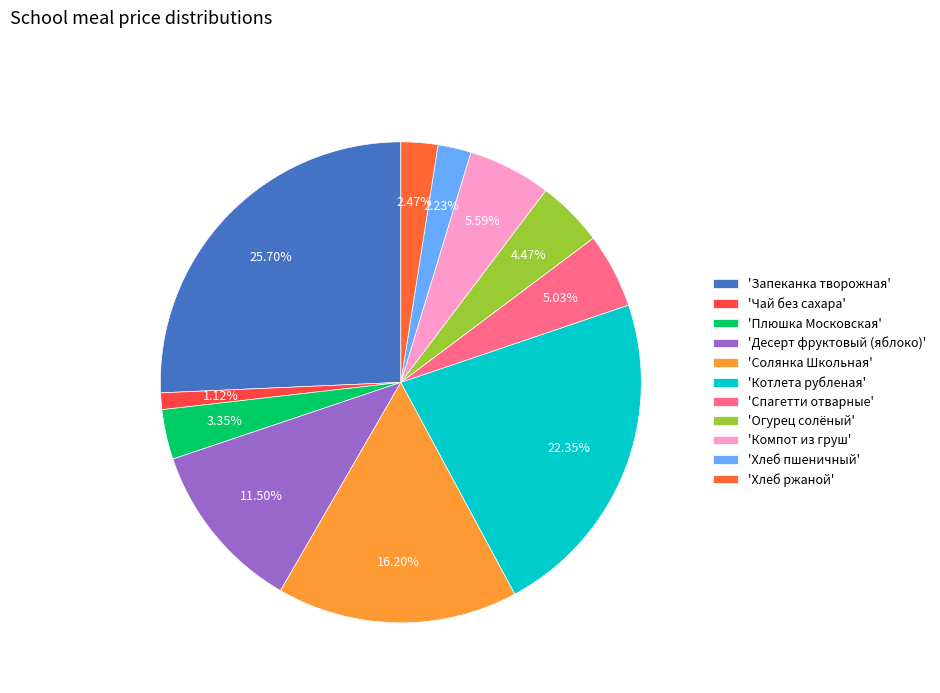

Is there any slice that represents more than half of the pie?

No